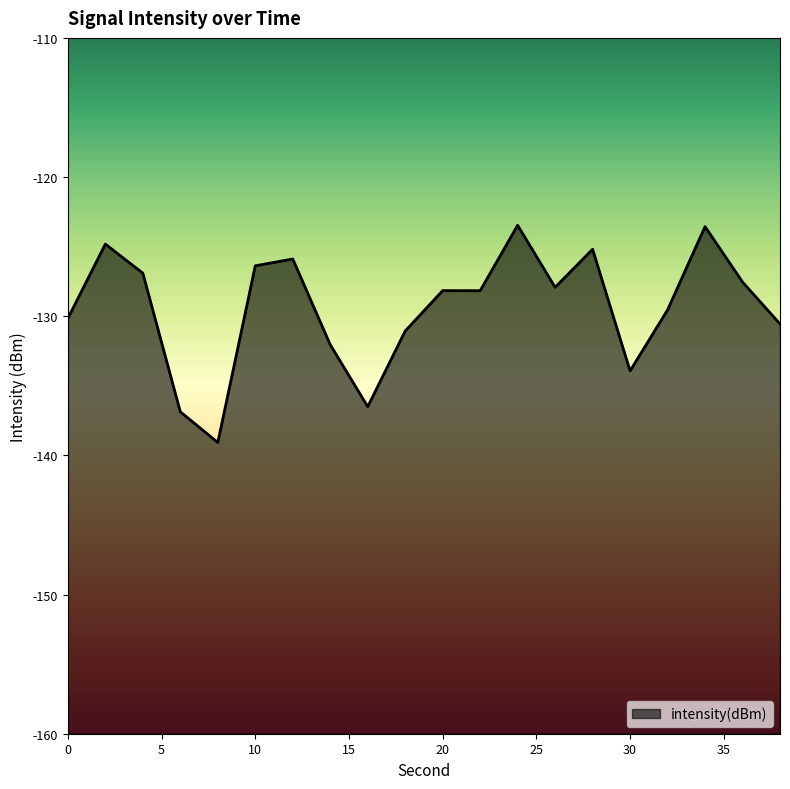

Which category has the lowest value across all series?

8